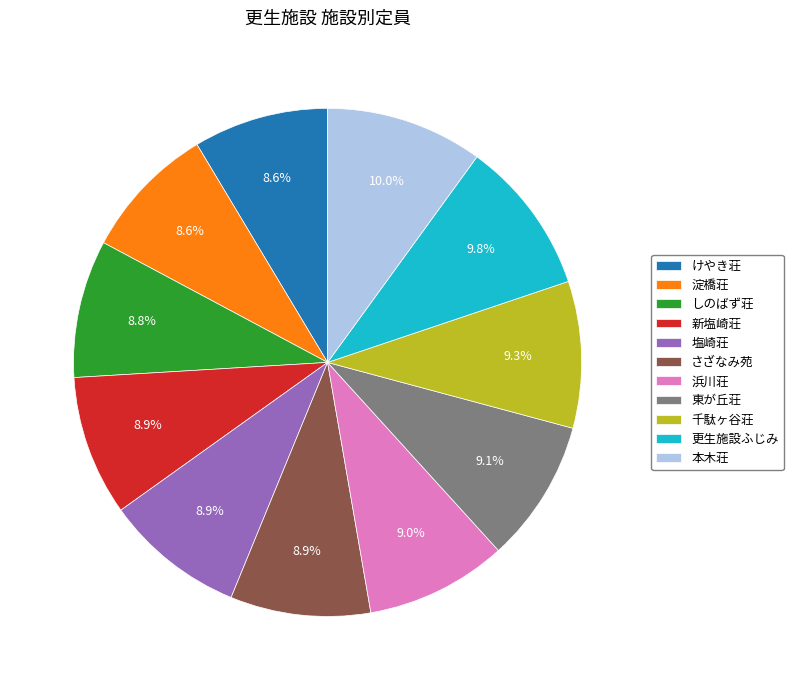

Is there a majority slice in this chart?

No